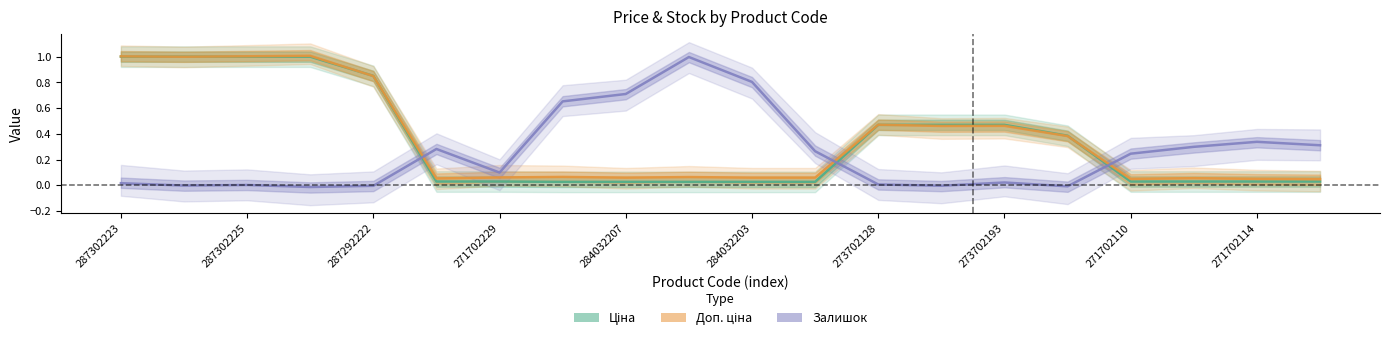

True or false: Ціна and Залишок cross at least once.

True